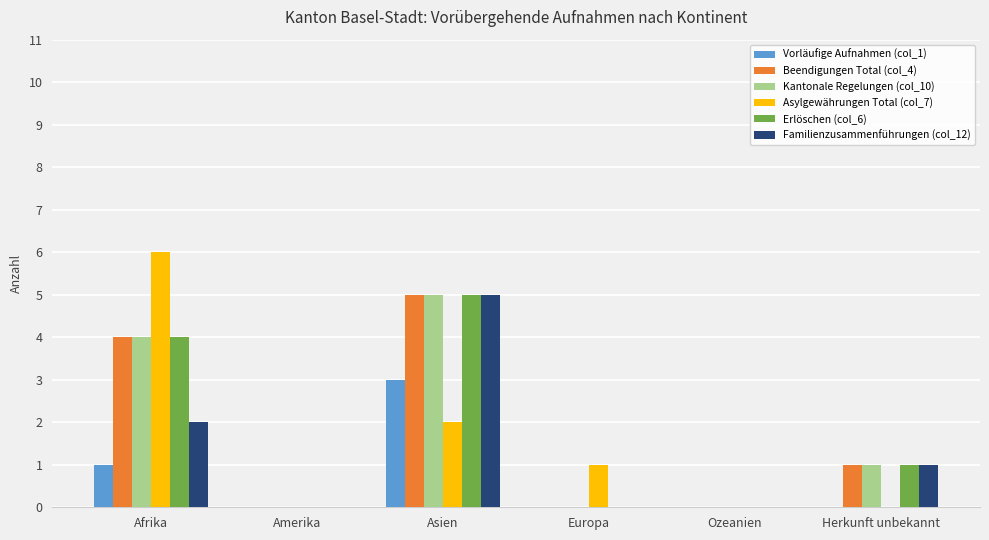

Which series changed the most between Afrika and Asien?

Asylgewährungen Total (col_7)